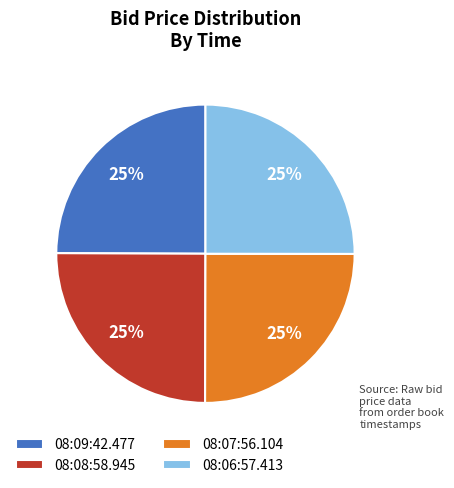

True or false: 08:06:57.413 accounts for 16% of the total.

False